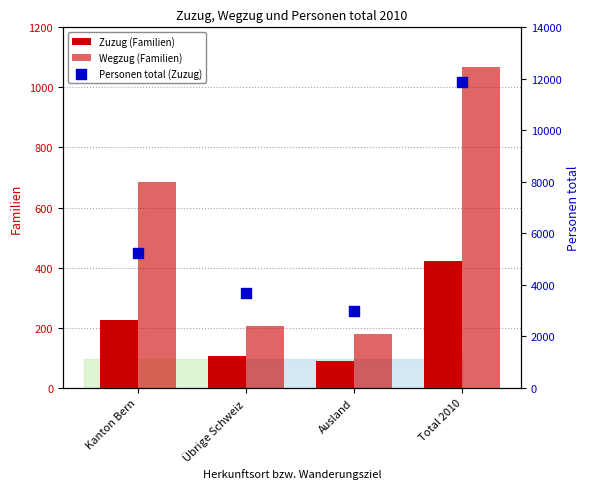

What is the total value across all series at Total 2010?

13351